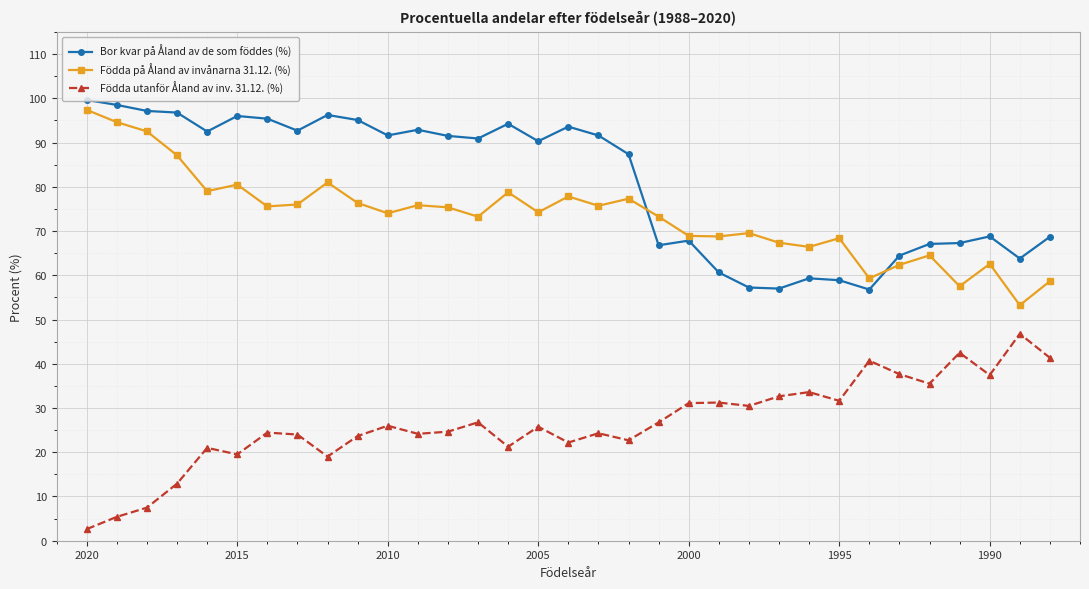

True or false: Födda utanför Åland av inv. 31.12. (%) and Födda på Åland av invånarna 31.12. (%) cross at least once.

False